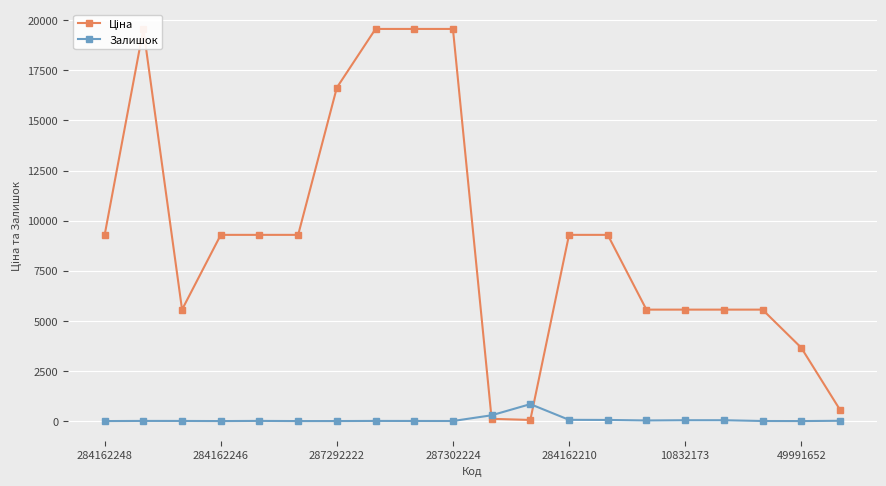

Rank the series by their maximum value, from highest to lowest.

Ціна, Залишок